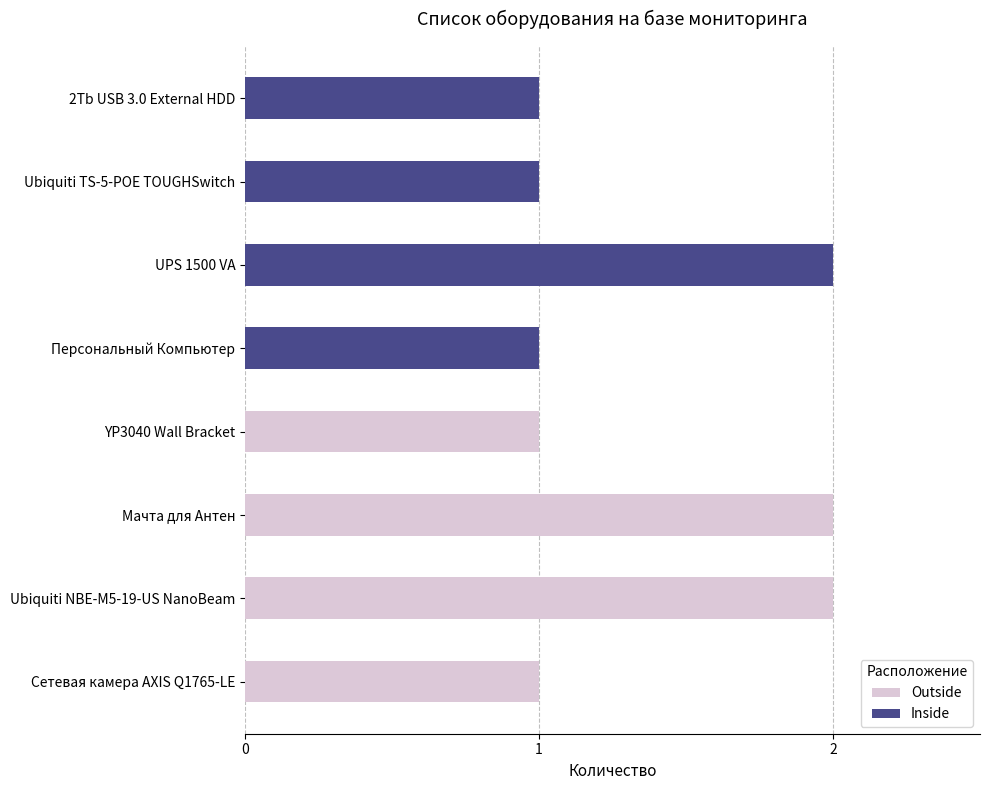

Is it true that Outside equals 2 at Мачта для Антен?

True